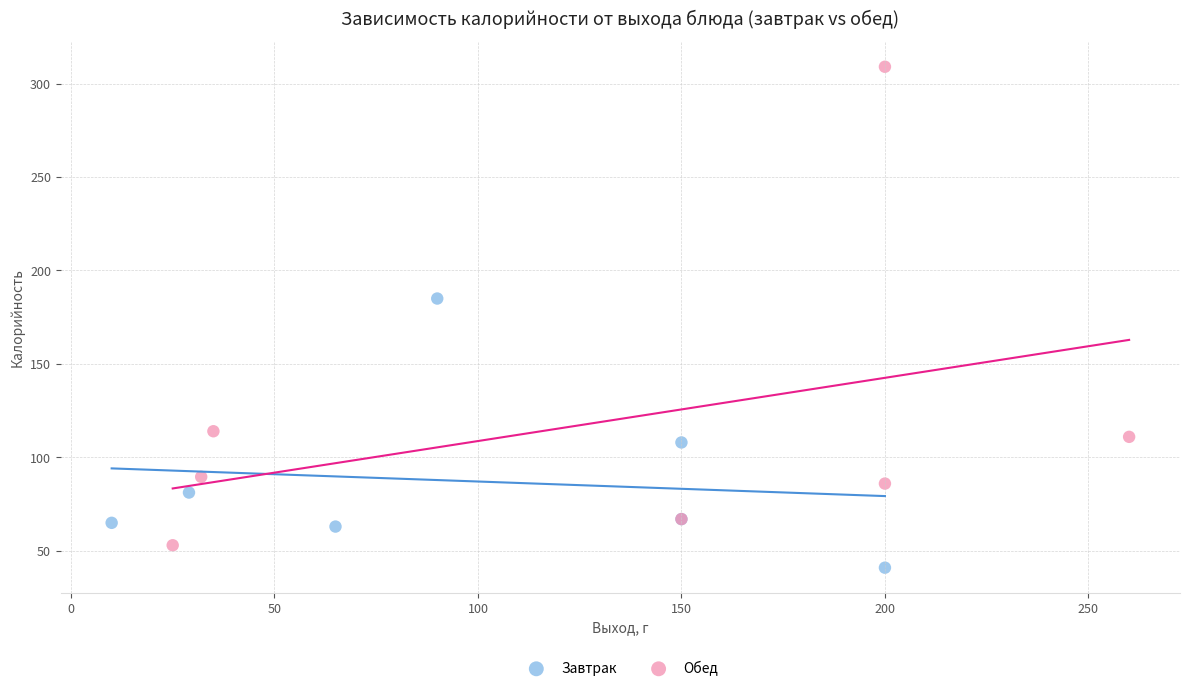

Which series reaches the minimum Y coordinate?

Завтрак